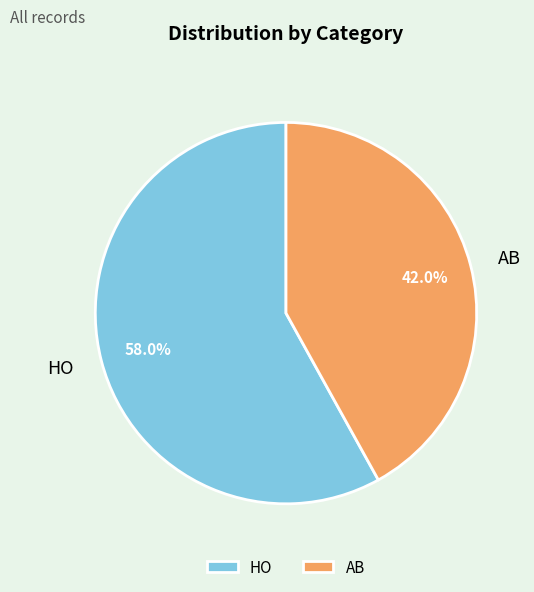

To the nearest percent, what percentage of the pie is AB?

42%